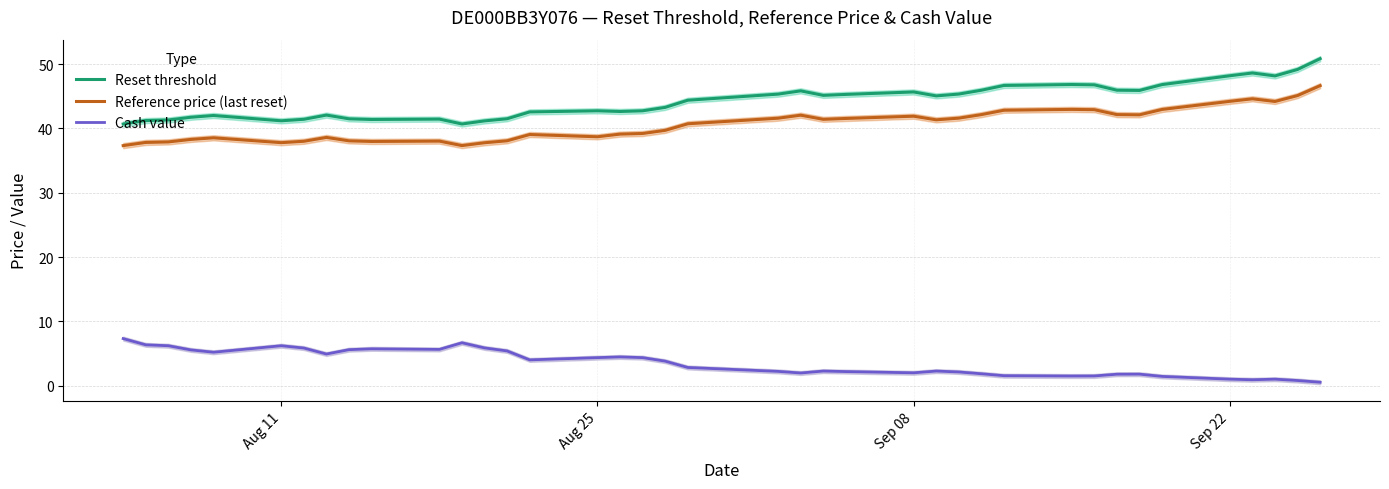

True or false: Reset threshold and Cash value intersect in this chart.

False